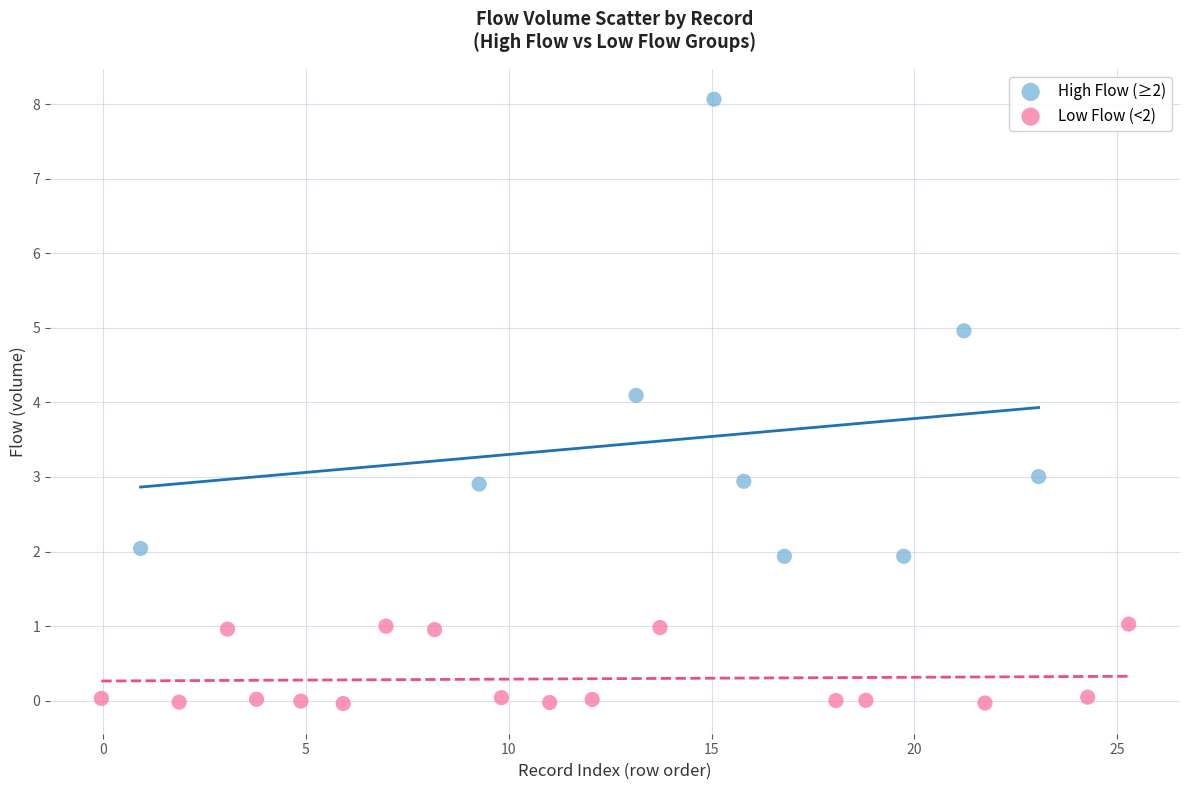

Which series has the widest spread of Y values?

High Flow (≥2)